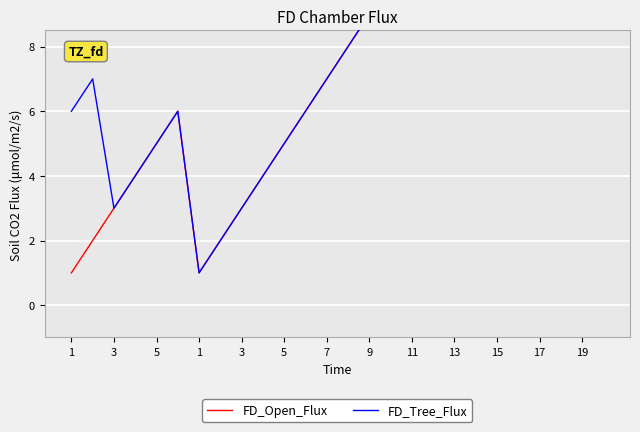

Where does the FD_Open_Flux series first go above 8?

9